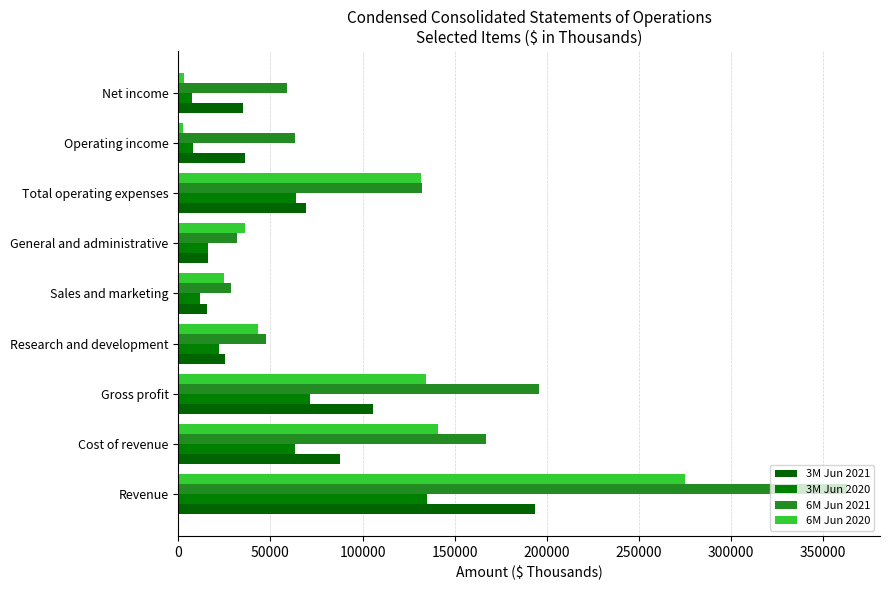

What is the difference between the second highest and second lowest values in the 6M Jun 2021 series?

164111